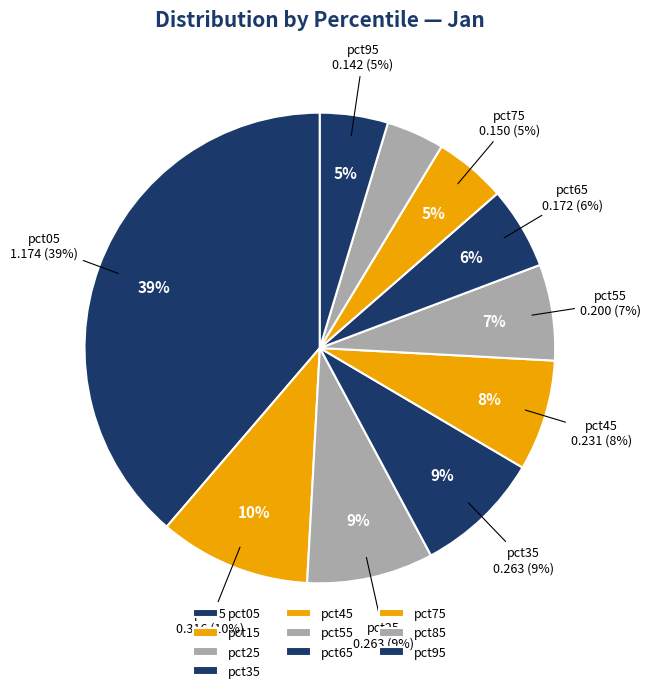

Which slice is the smallest?

pct85